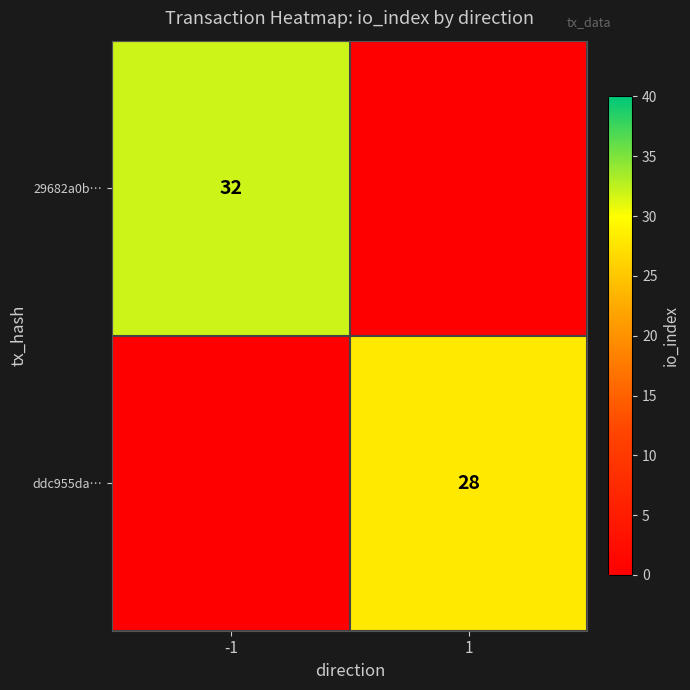

The ddc955da… series shows 28 at 1. True or false?

True